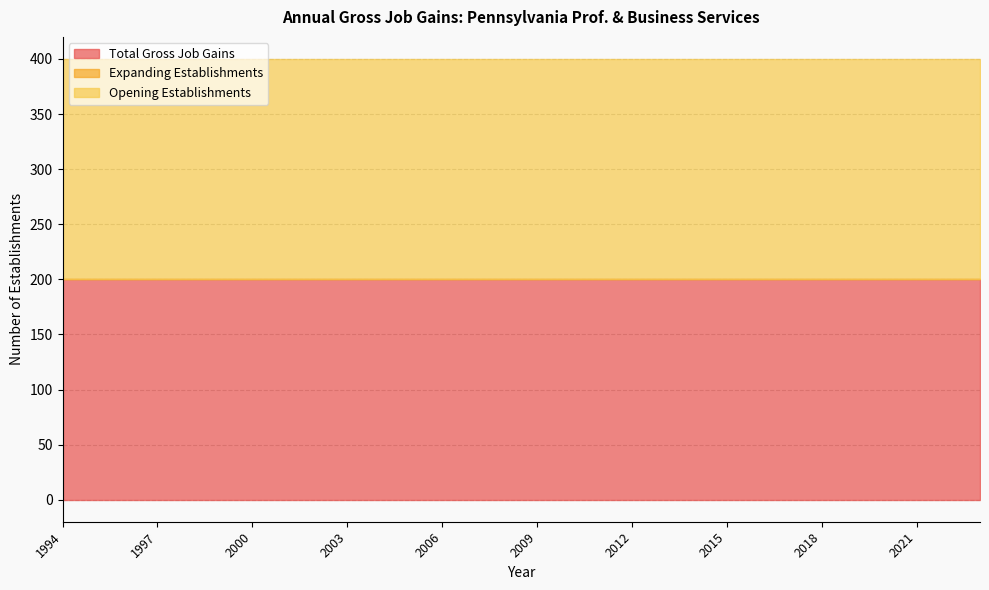

Between 1998 and 1994, which is larger?

1998